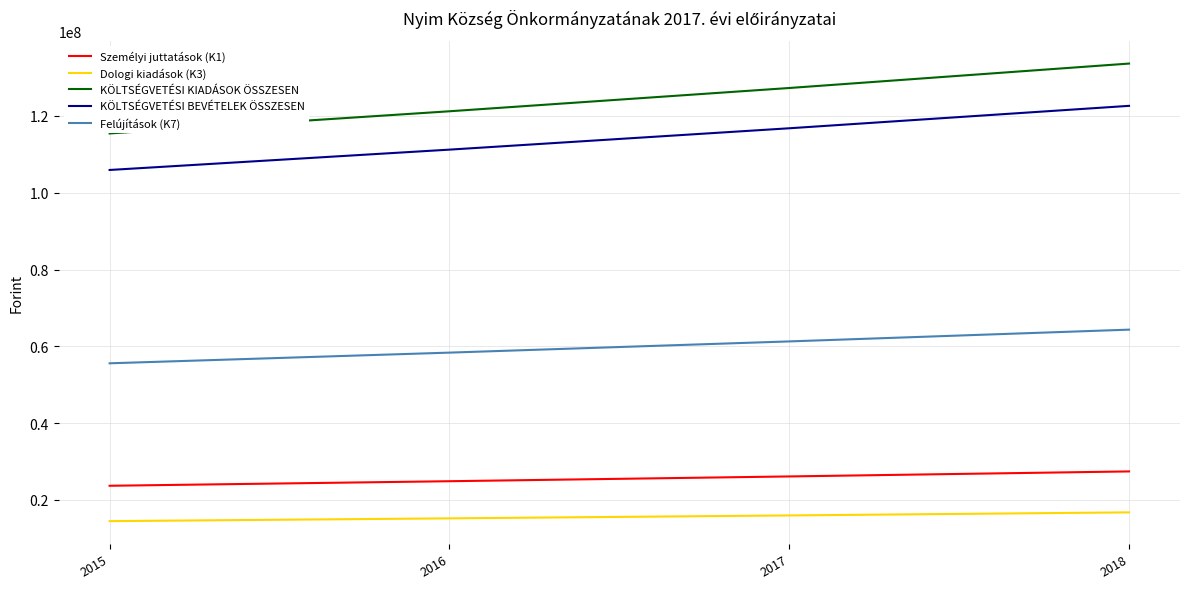

Rank the series at 2015 from lowest to highest value.

Dologi kiadások (K3), Személyi juttatások (K1), Felújítások (K7), KÖLTSÉGVETÉSI BEVÉTELEK ÖSSZESEN, KÖLTSÉGVETÉSI KIADÁSOK ÖSSZESEN